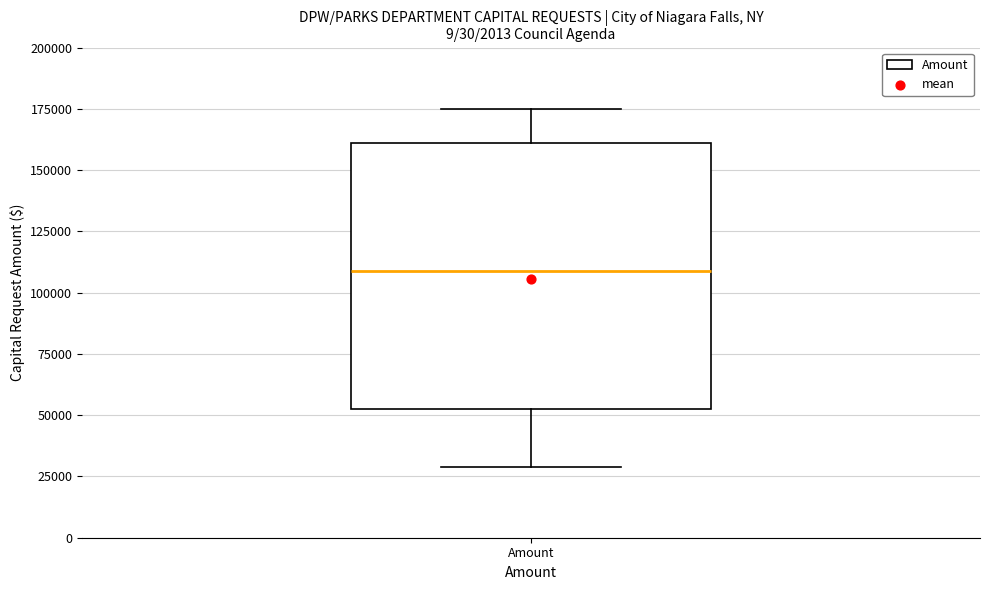

Read this box plot against the y-axis: the position of the median line, the range covered by the box, and the ends of both whiskers. The values are not printed on the chart, so give them approximately, as read against the axis.

median 110000, box 55000 to 160000, whiskers 30000 to 175000